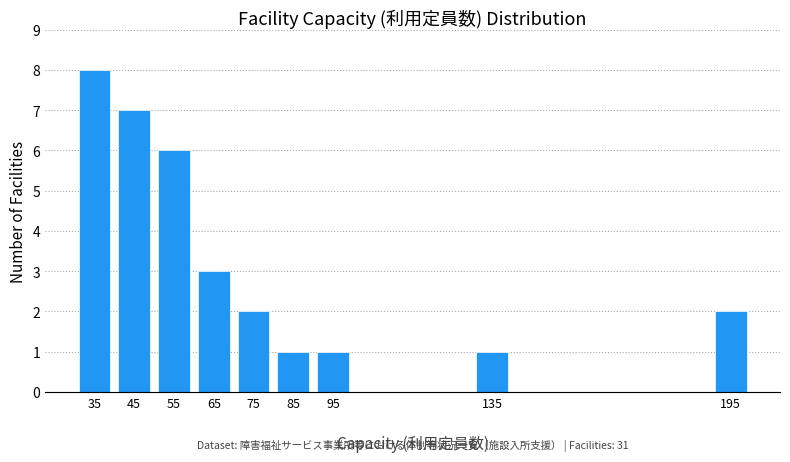

Over which range of the x-axis is the bar tallest?

30 to 40